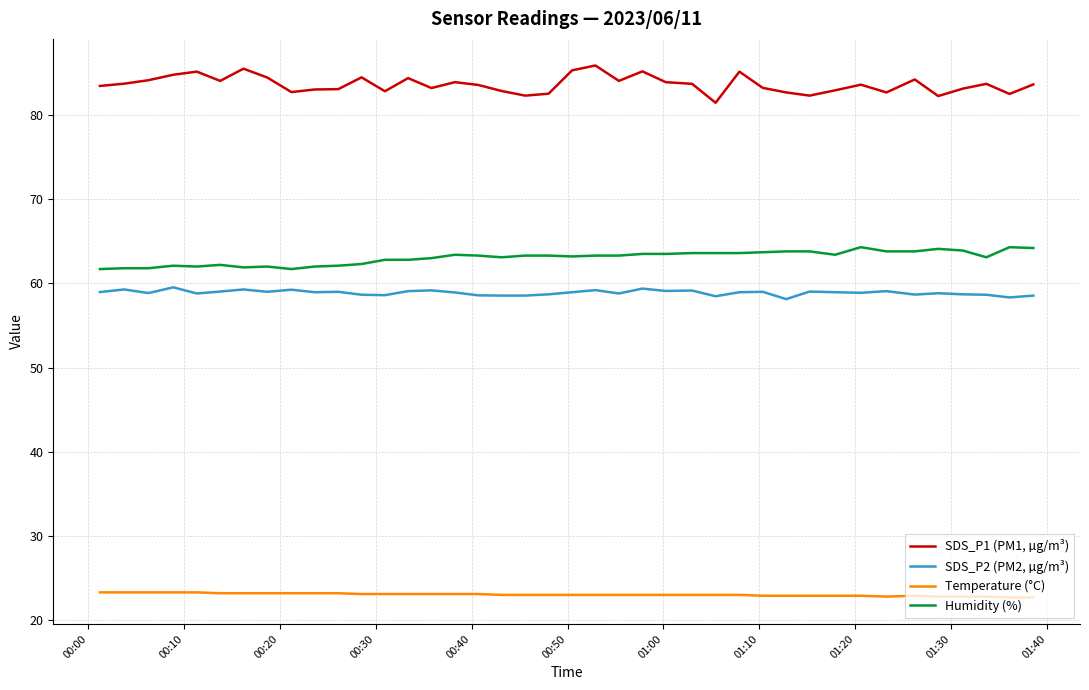

What is the maximum value for SDS_P1 (PM1, µg/m³)?

85.9